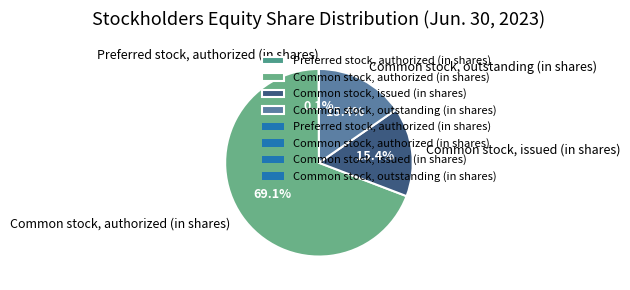

What is the ratio of the value at Common stock, authorized (in shares) to the value at Common stock, issued (in shares)?

4.5